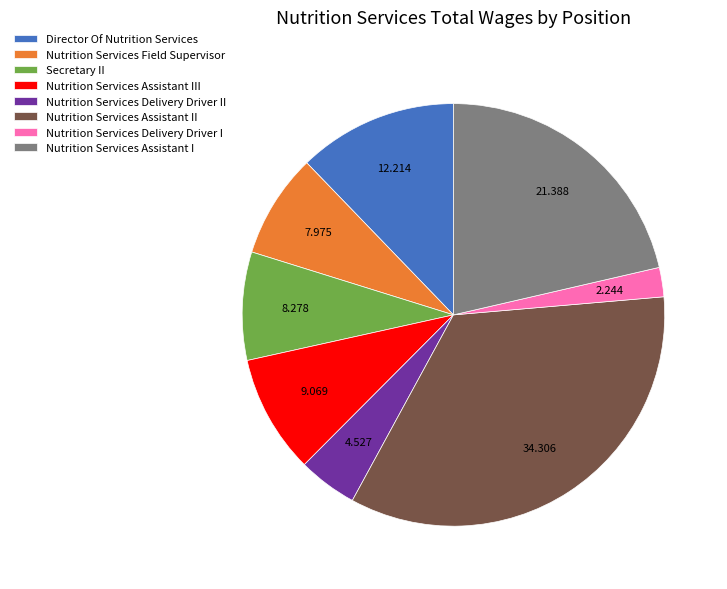

Count the number of slices in the pie.

8